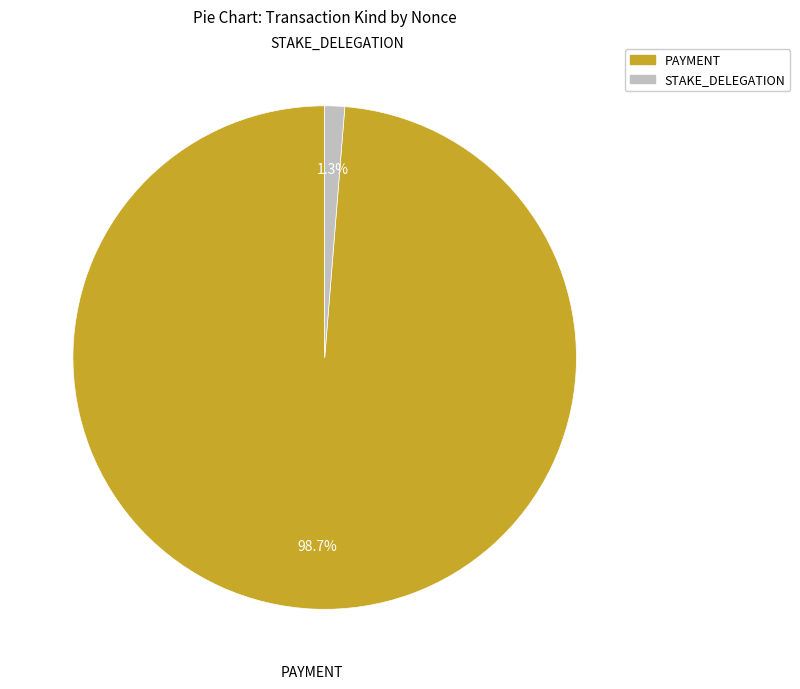

Between STAKE_DELEGATION and PAYMENT, which is larger?

PAYMENT